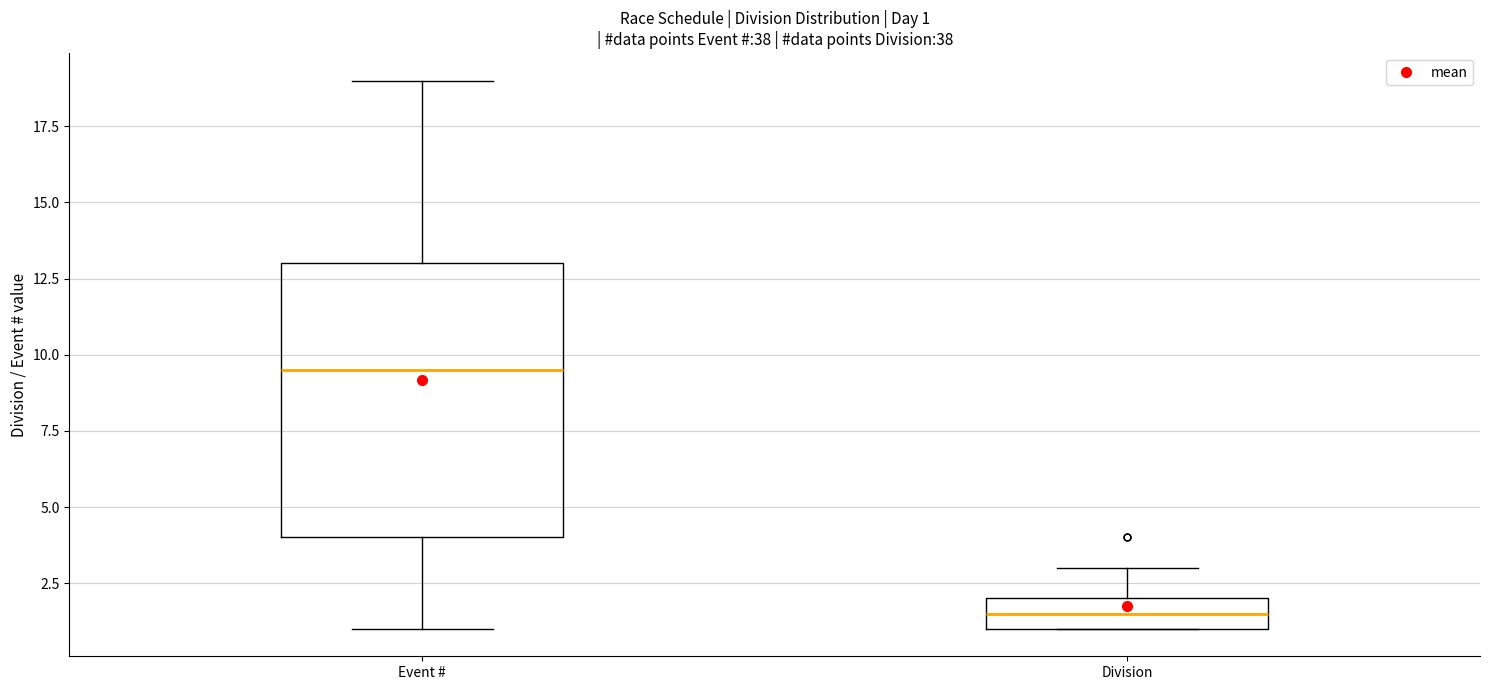

Comparing the boxes themselves (not the whiskers), which one is the tallest?

Event #